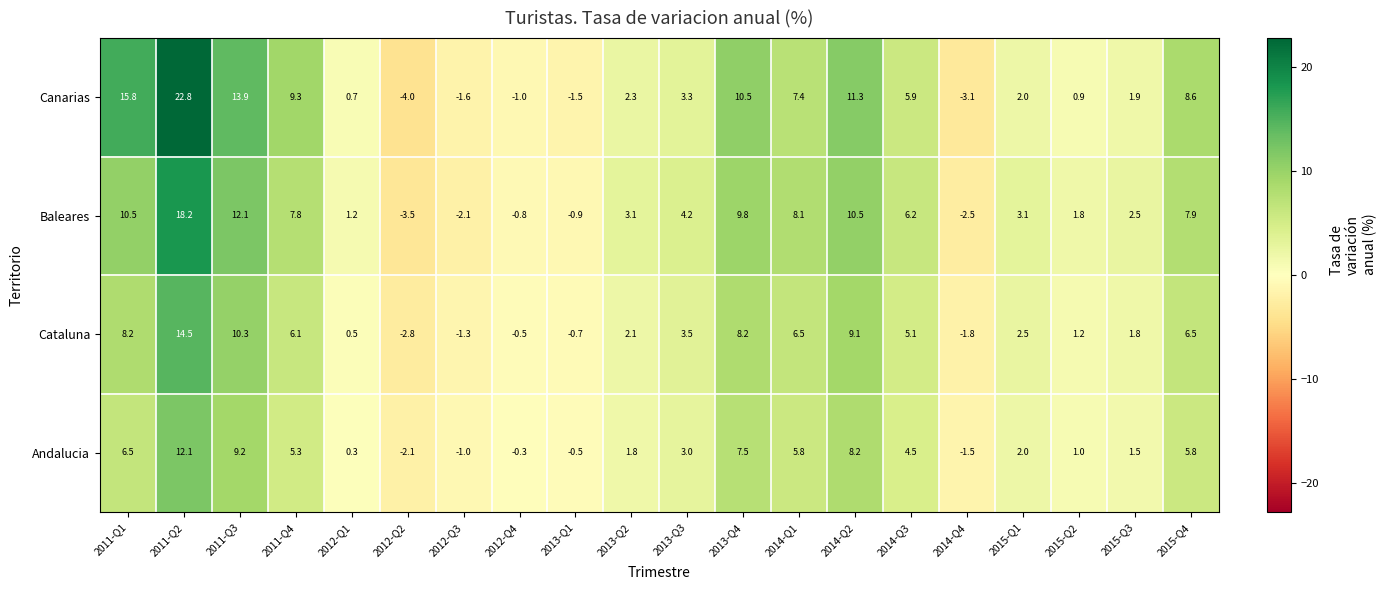

At which category is the sum across all series the highest?

2011-Q2